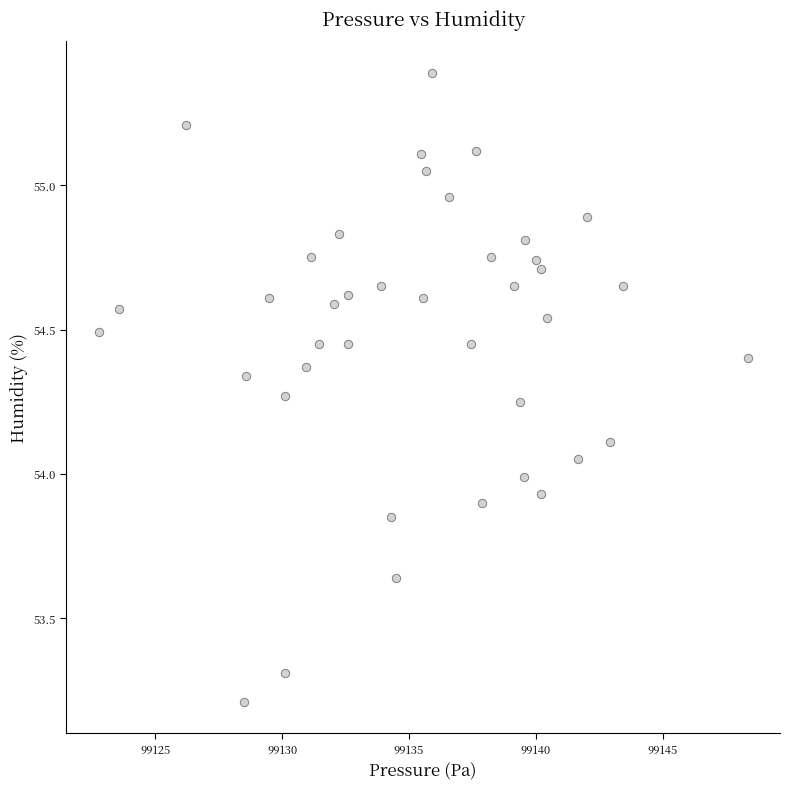

What is the range of Y values (max minus min)?

2.2